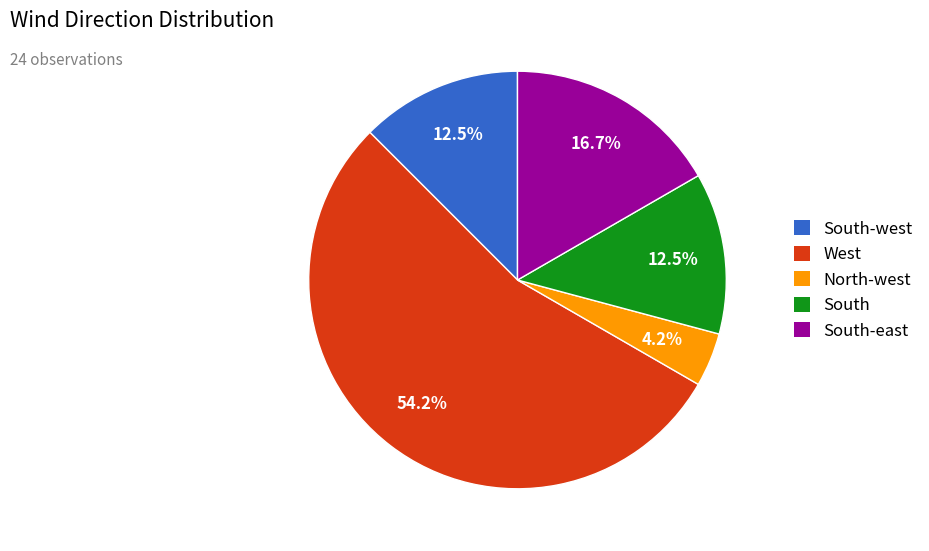

How many segments does this pie chart have?

5